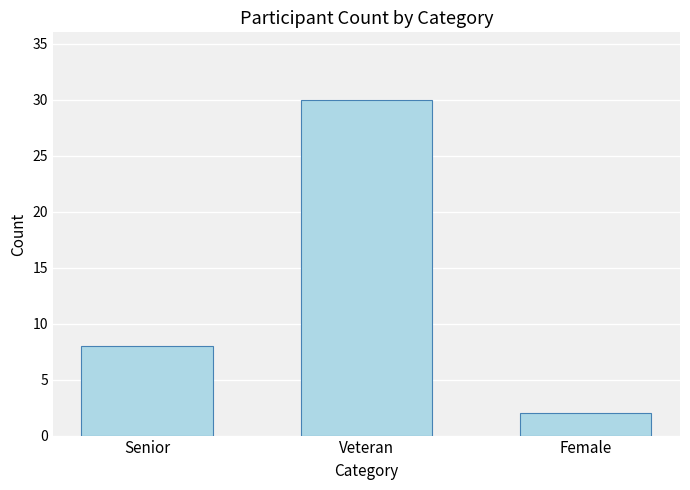

Reading left to right, transcribe all the data shown in this chart.

Senior=8	Veteran=30	Female=2